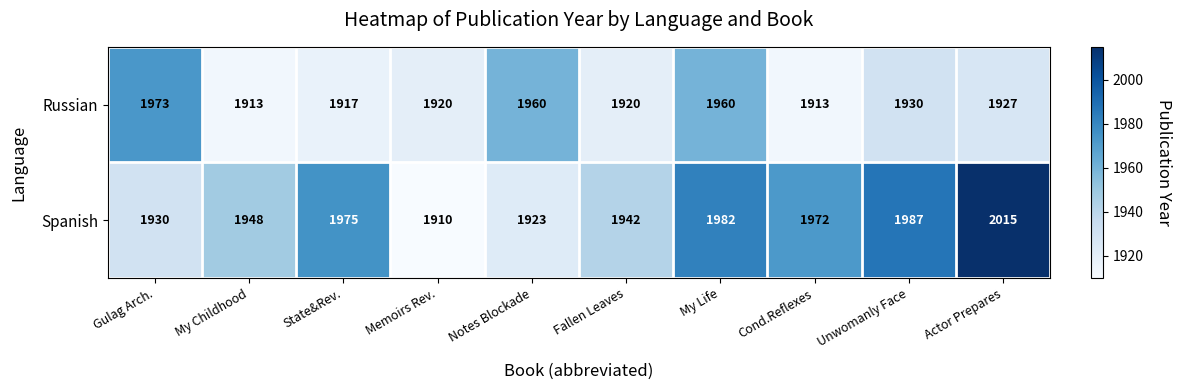

Which category has the lowest value in the Spanish series?

Memoirs Rev.